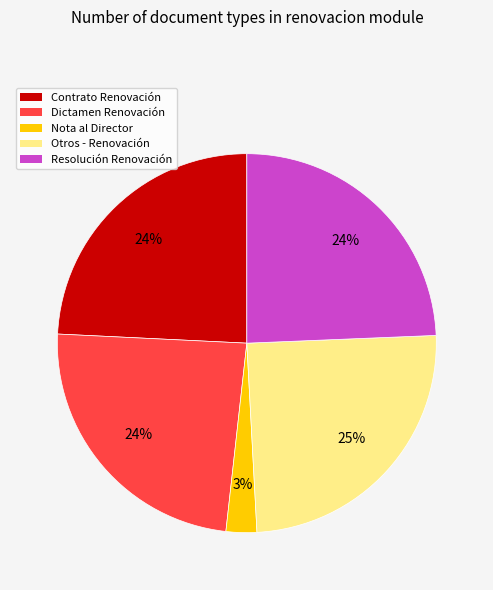

Is it true that Resolución Renovación is 30% of the pie?

False